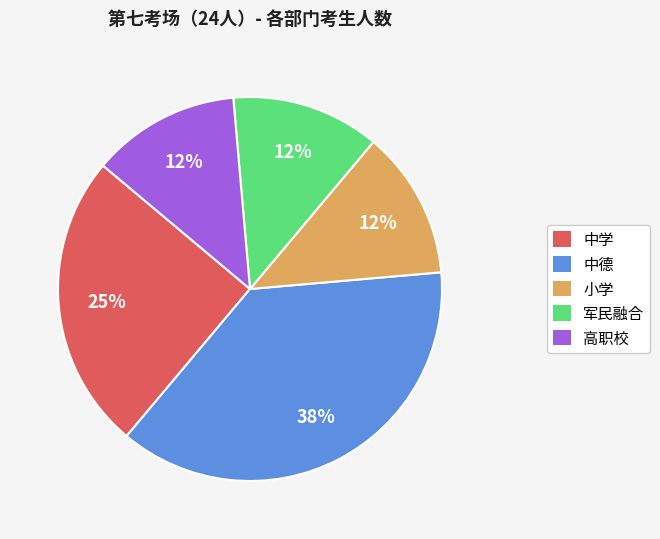

Approximately how many times larger is the value at 高职校 compared to 军民融合?

1.0